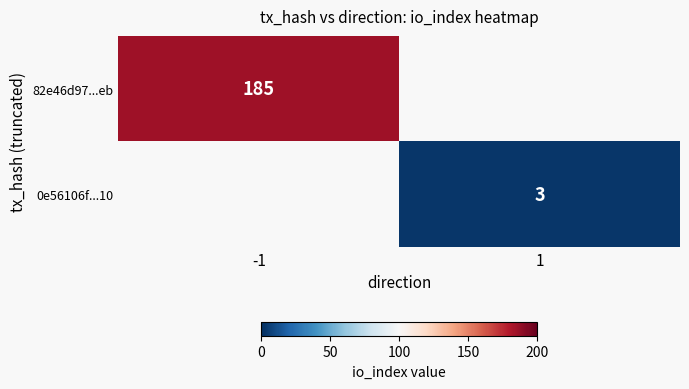

Is it true that 82e46d97...eb equals 98 at -1?

False